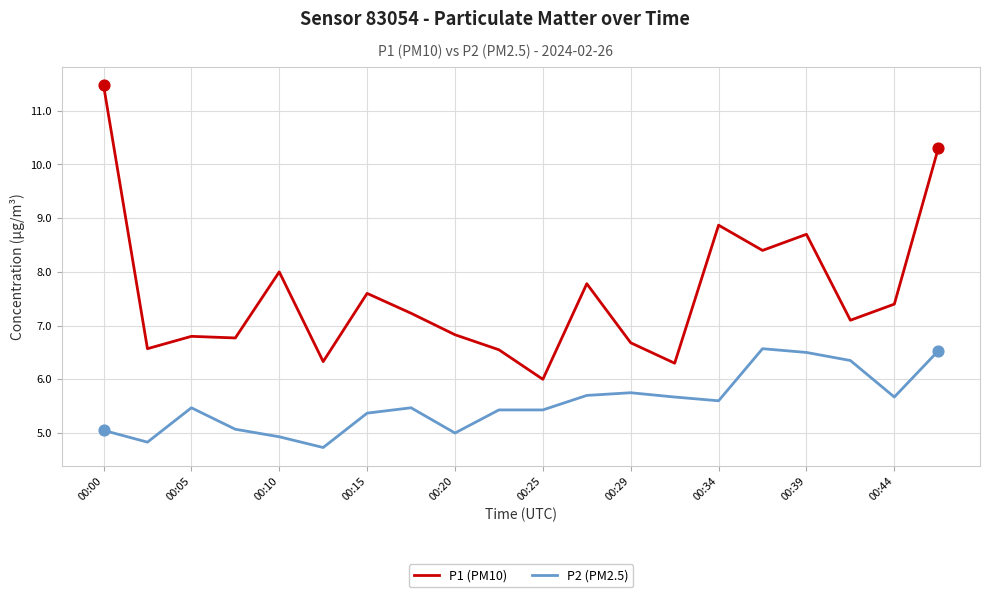

Which series has the largest total across all categories?

P1 (PM10)